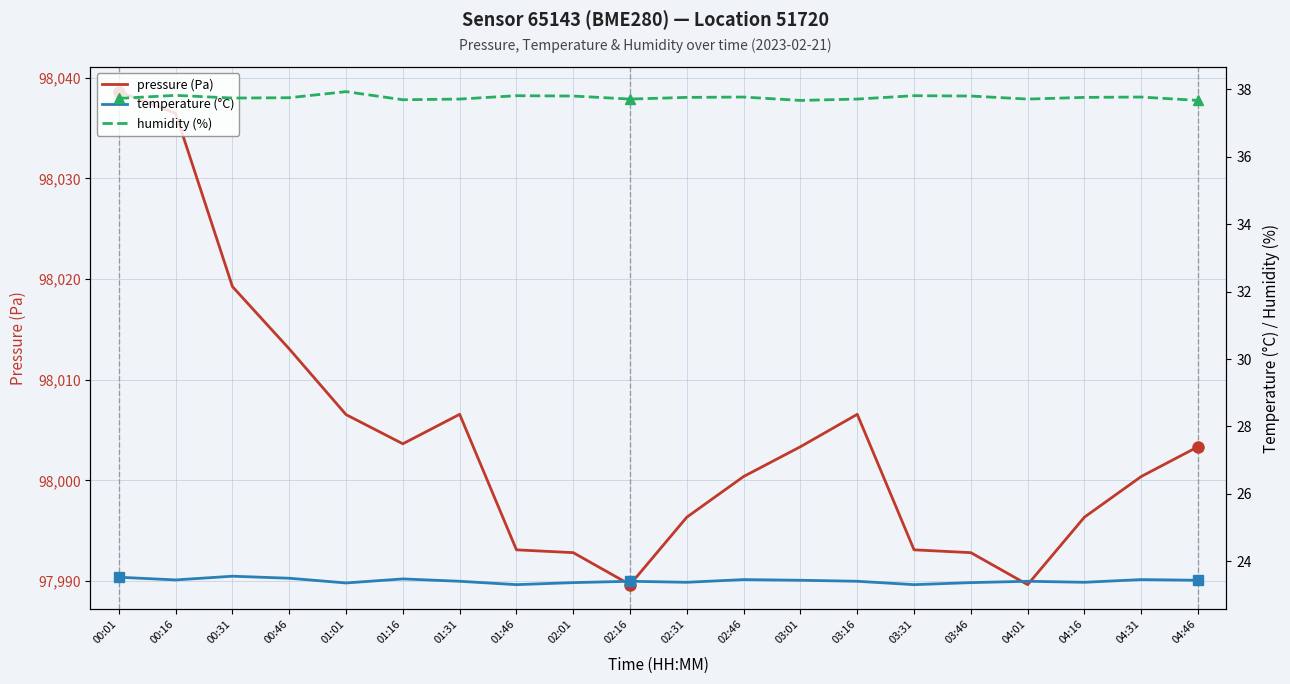

Which series has the largest total across all categories?

pressure (Pa)